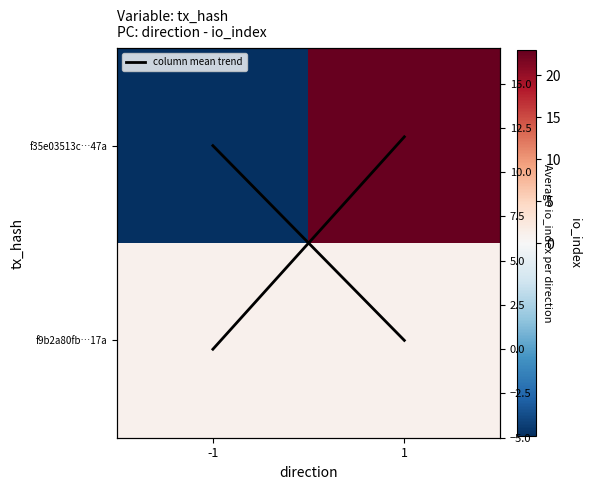

How many values in f35e03513c…47a are below zero?

1